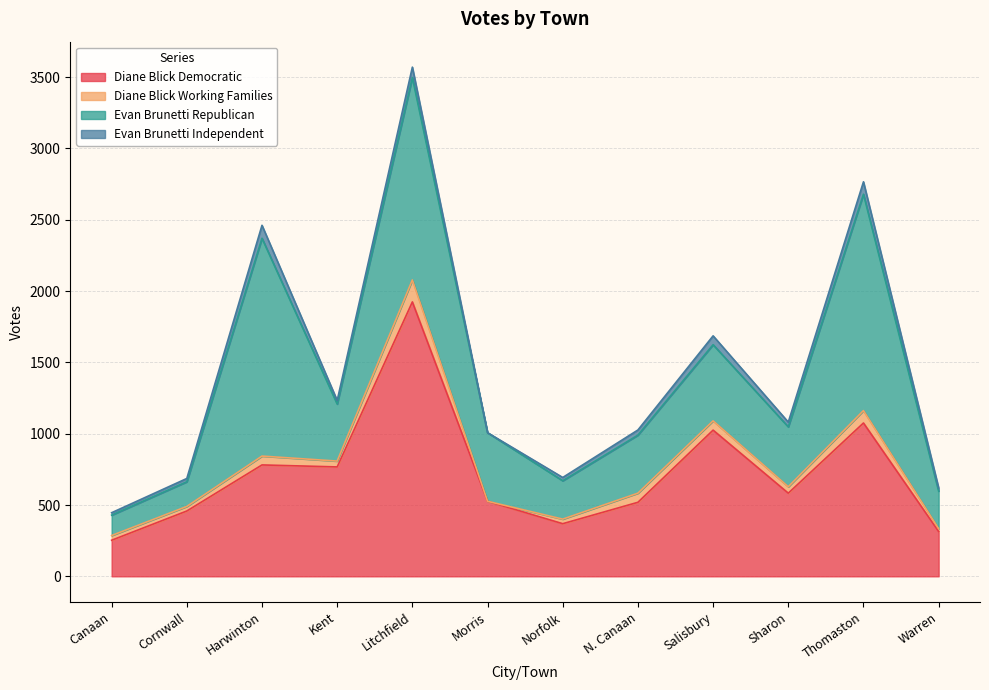

In Evan Brunetti Republican, how many points are higher than both neighbors (excluding endpoints)?

4